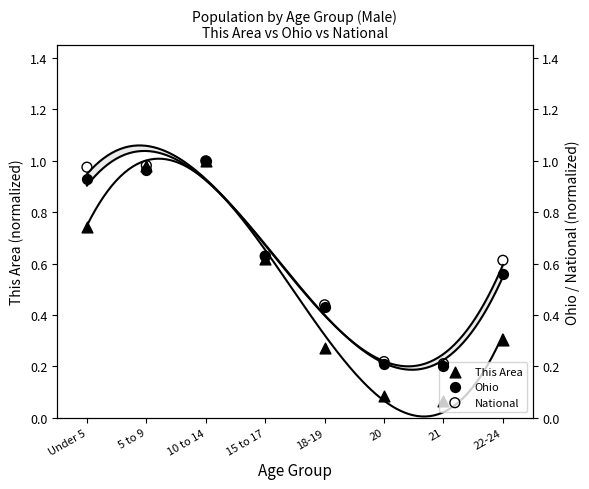

Which series has the largest Y range (max minus min)?

This Area